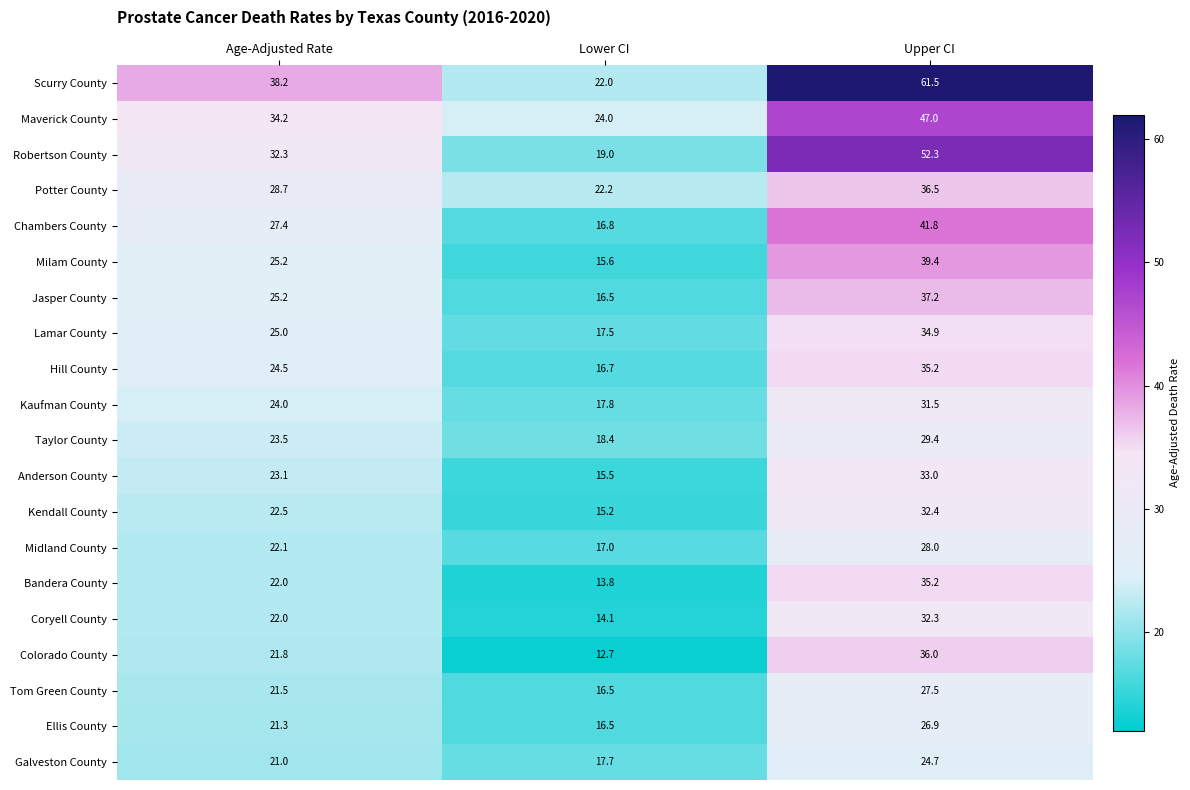

Where does the Potter County series first go above 28?

Age-Adjusted Rate